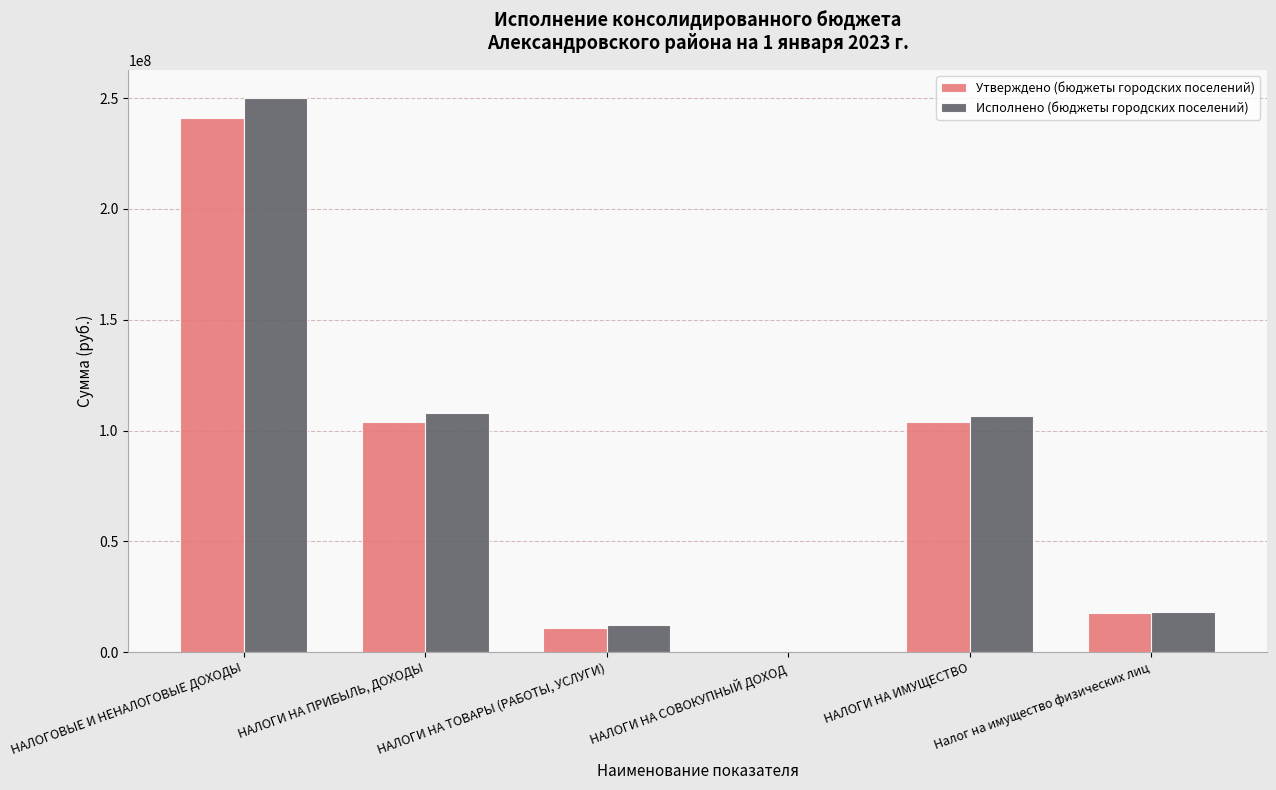

How many distinct data groups are displayed?

2